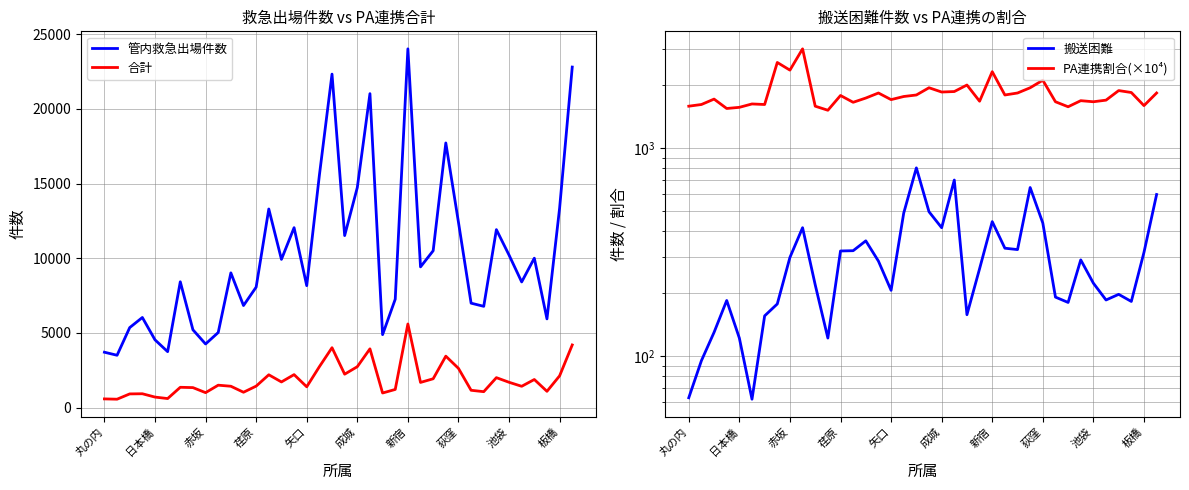

True or false: 管内救急出場件数 and 合計 intersect in this chart.

False